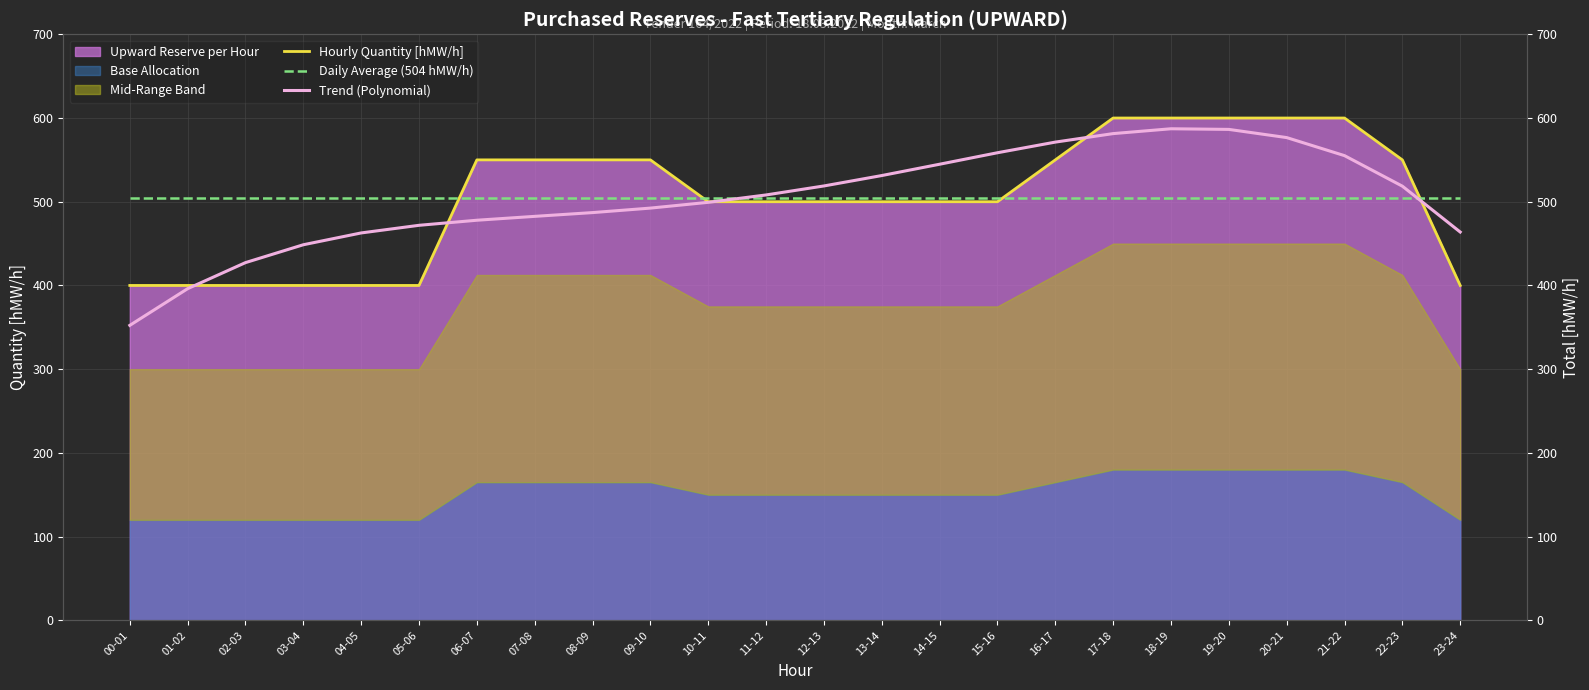

Where is the first local maximum for Trend (Polynomial)?

18-19